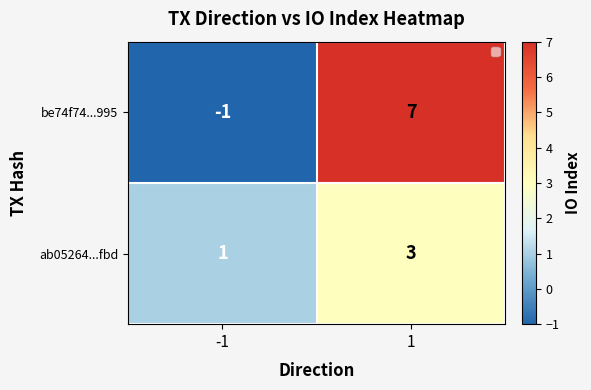

Is the value of ab05264...fbd at -1 greater than the value of be74f74...995 at 1?

No